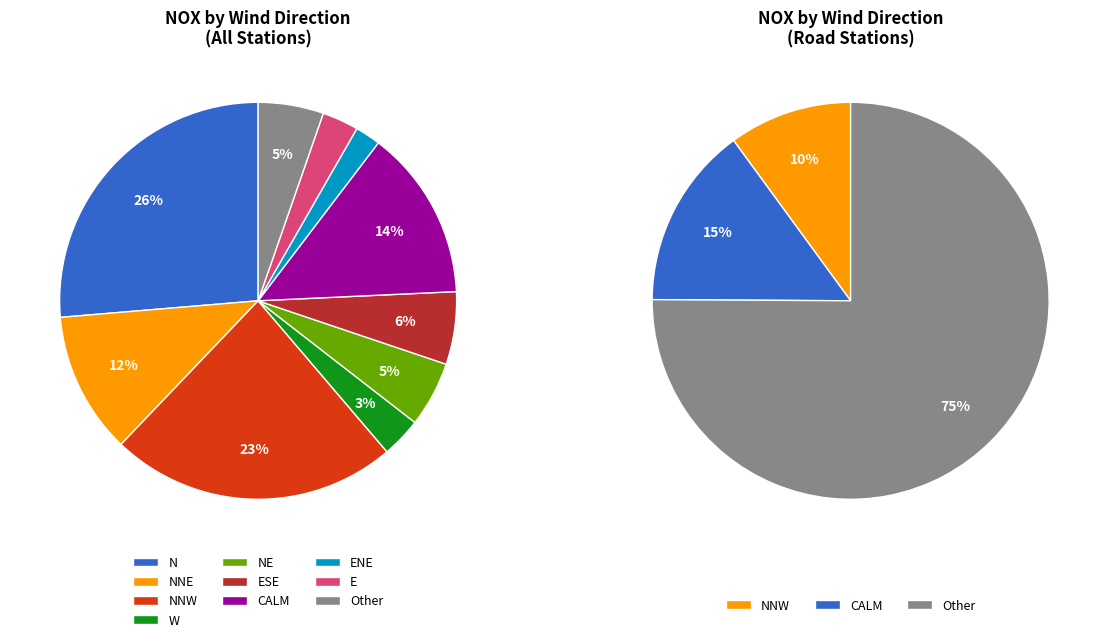

To the nearest percent, what percentage of the pie is NNW?

10%